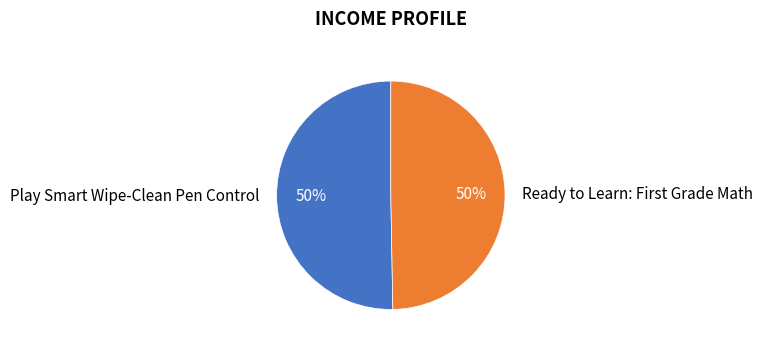

What percentage is the Play Smart Wipe-Clean Pen Control slice, to the nearest percent?

50%